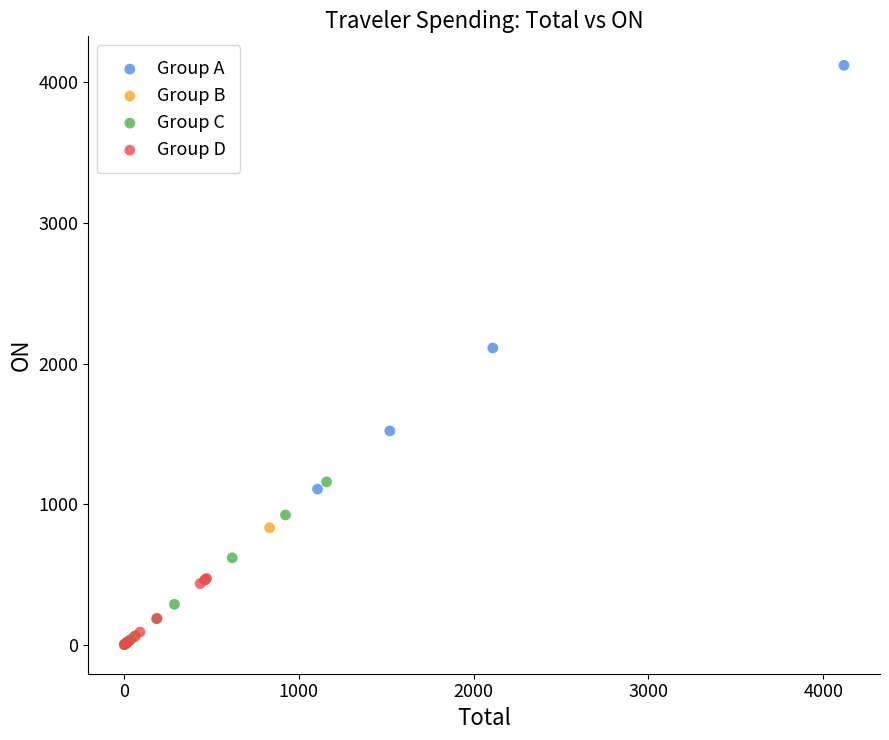

Which series has the widest spread of Y values?

Group A